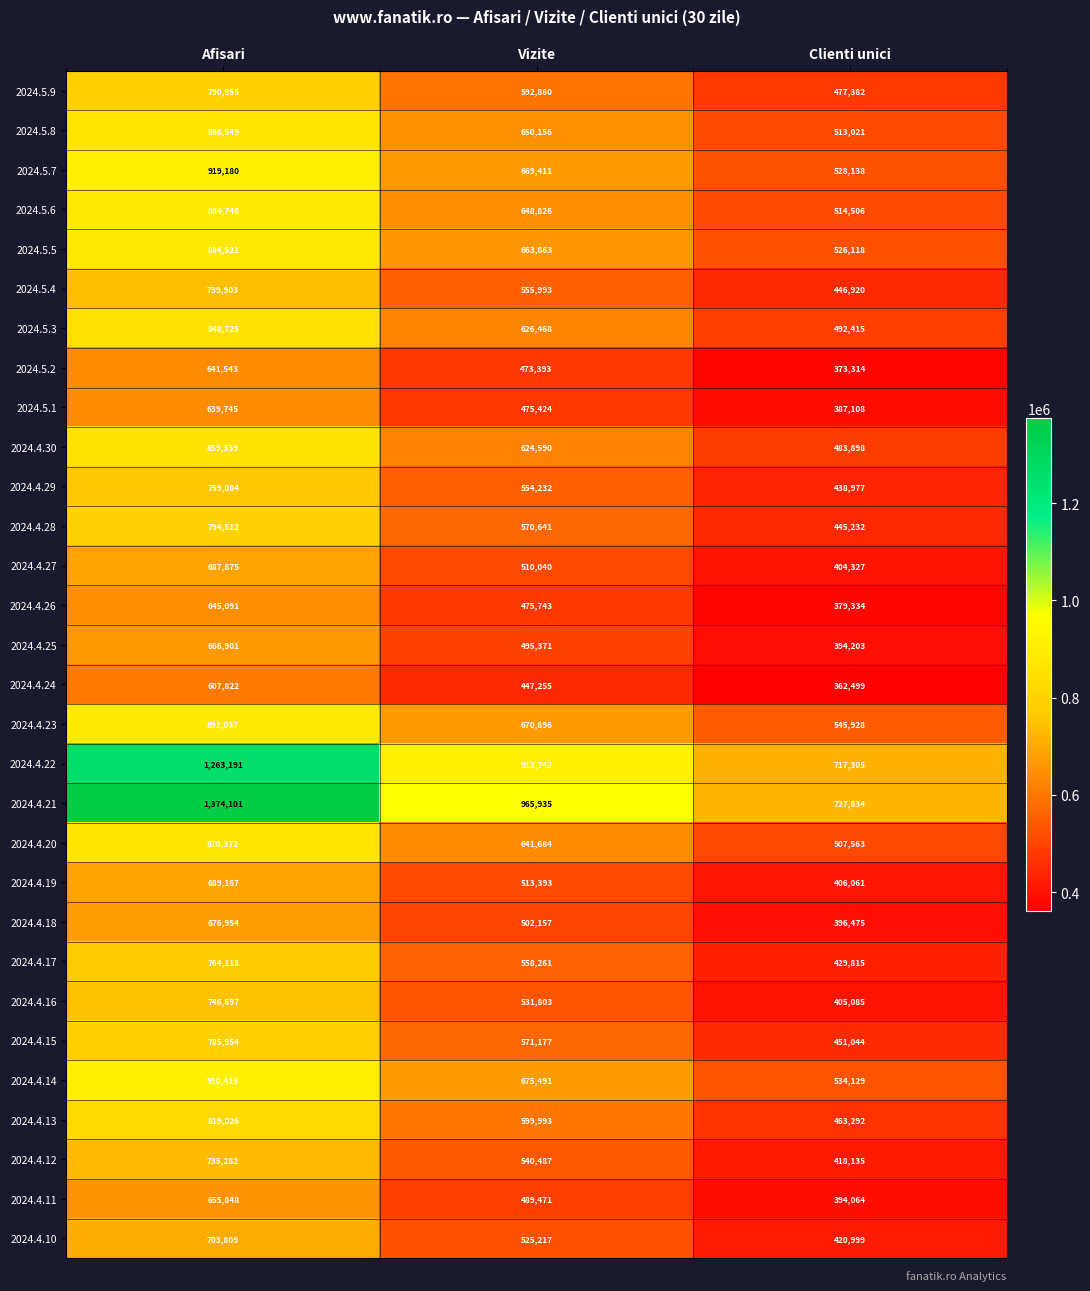

The 2024.5.9 series shows 391633 at Vizite. True or false?

False